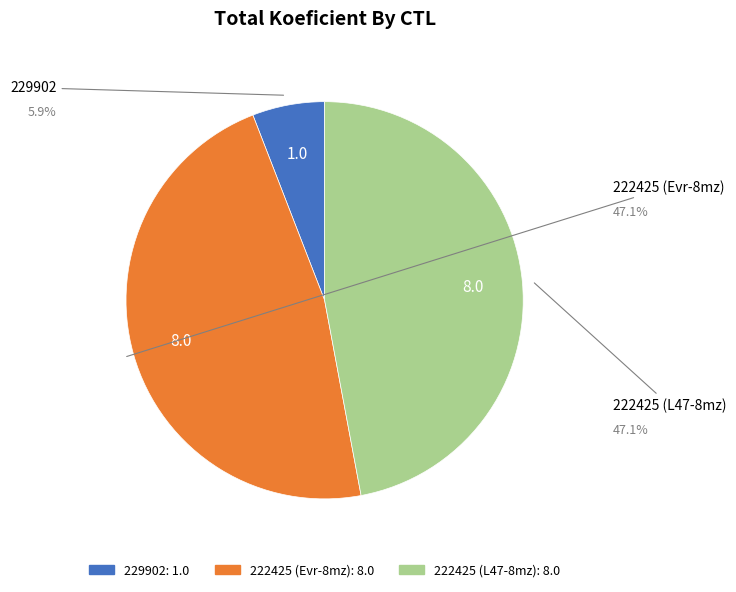

Do 222425 (Evr-8mz) and 229902 together represent more than half of the pie?

Yes